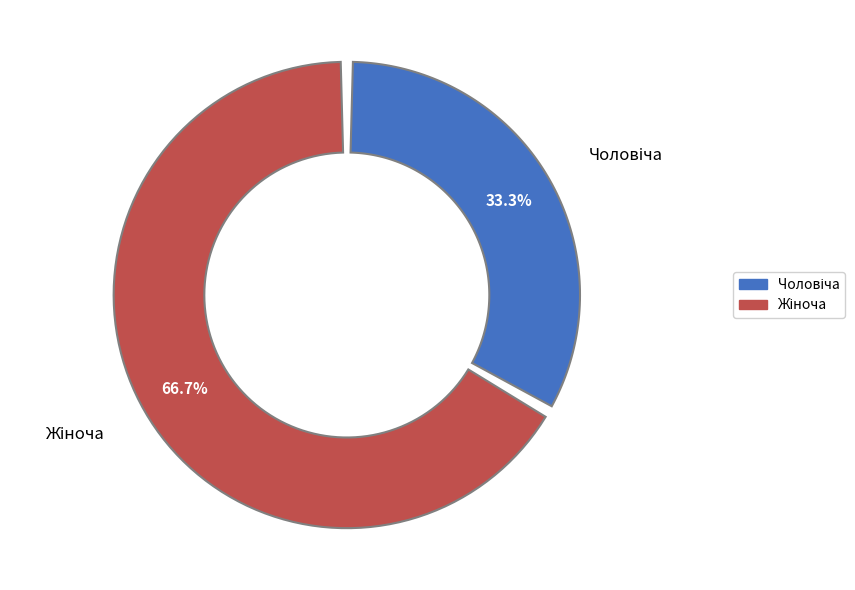

To the nearest percent, what portion does Жіноча represent?

67%